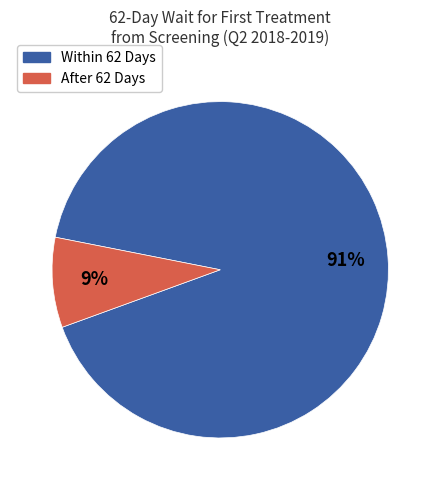

Is the sum of Within 62 Days and After 62 Days greater than half?

Yes